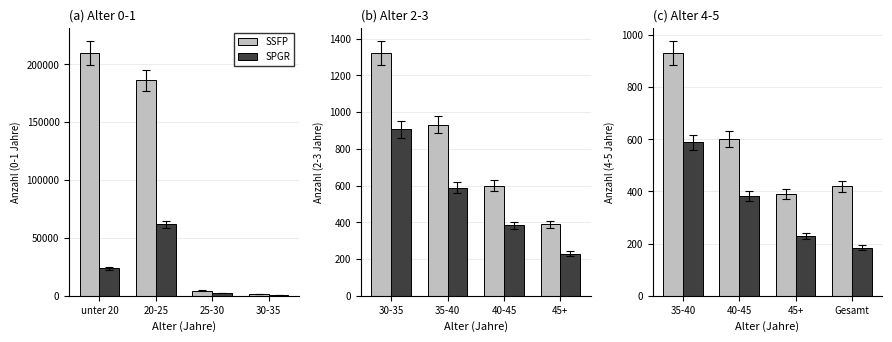

Which series has the largest total across all categories?

SSFP